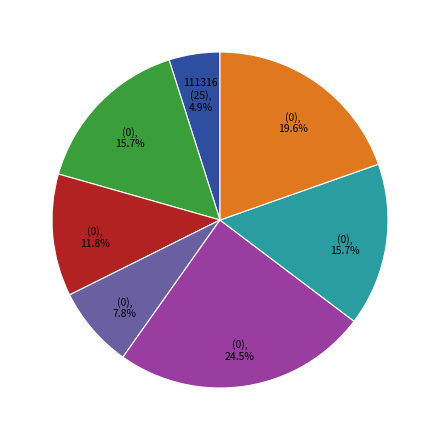

Does any single category account for the majority?

No